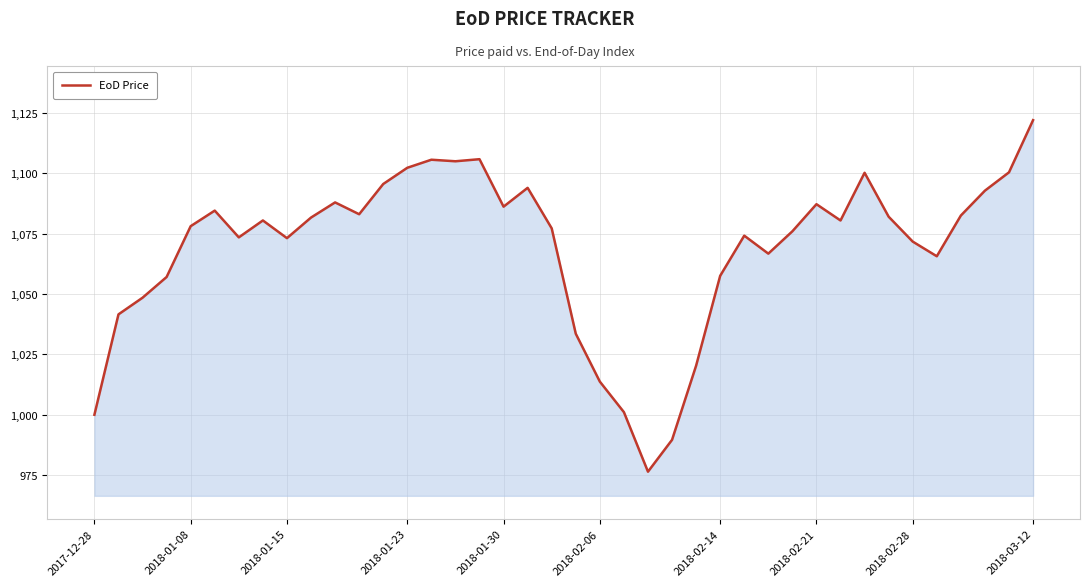

What is the difference between the maximum and minimum values?

145.7